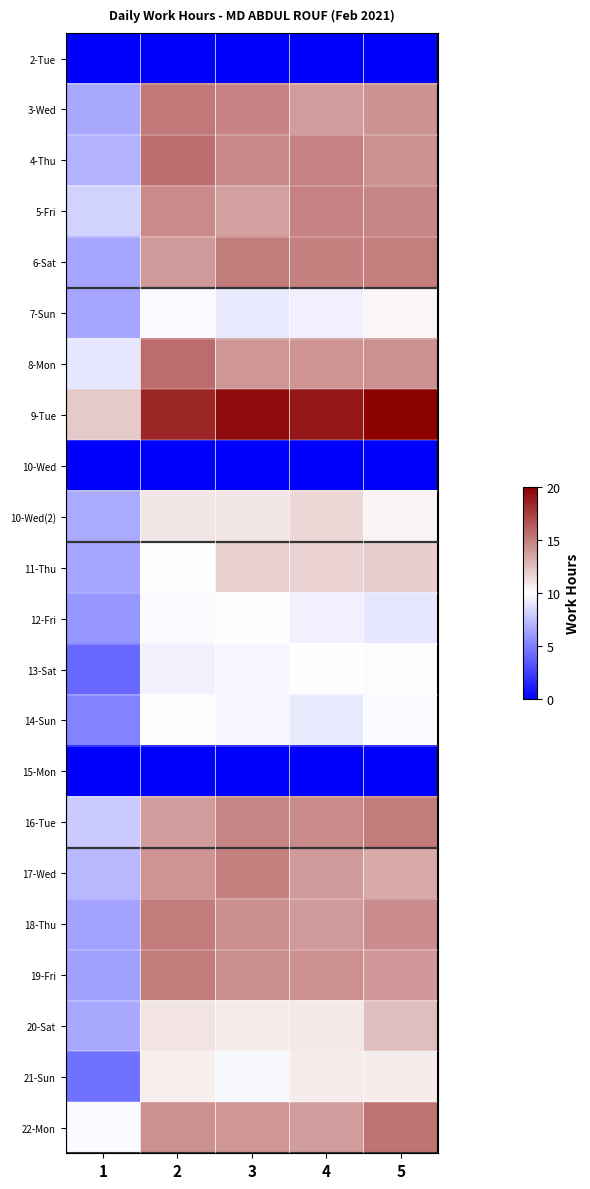

Which has a higher value, 2 or 4?

2